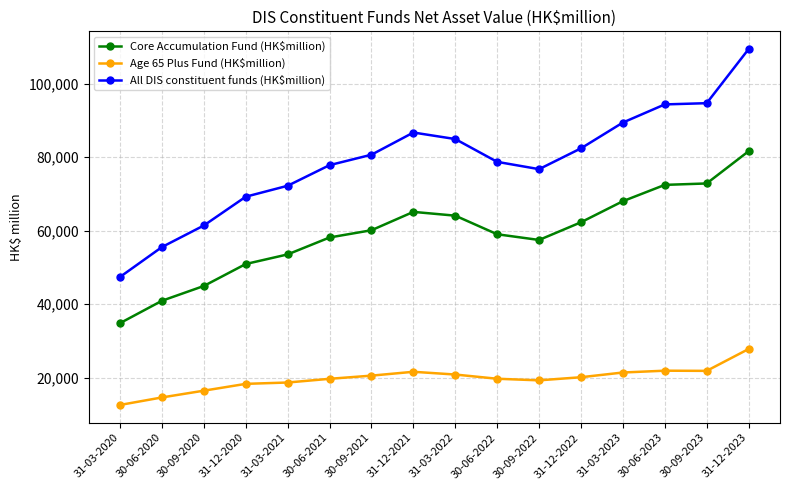

Between 30-09-2020 and 31-03-2021, which series saw the biggest shift?

All DIS constituent funds (HK$million)